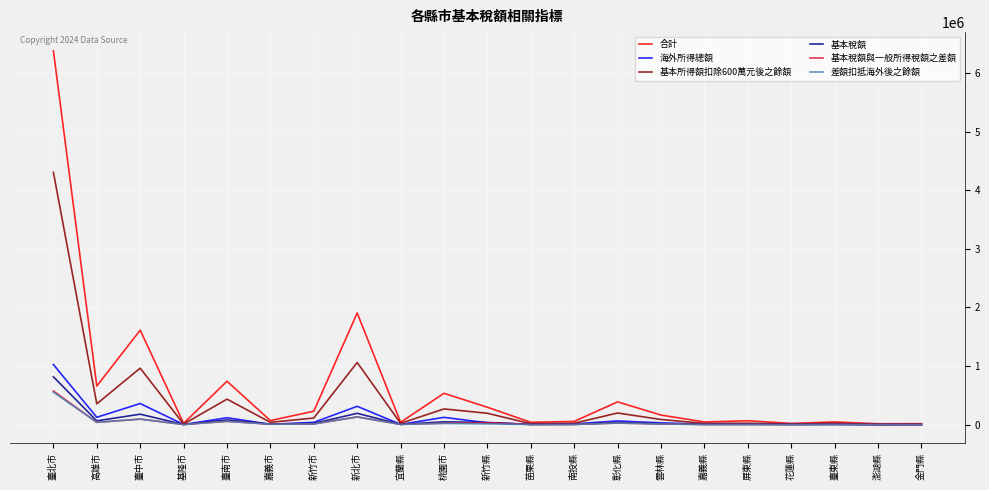

What is the sum of the 海外所得總額 values at 臺北市 and 新竹市?

1062347